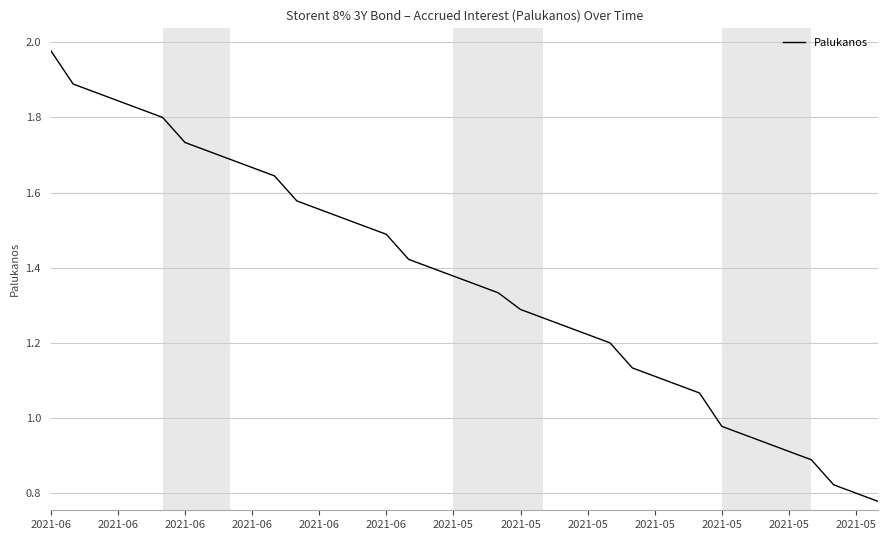

True or false: there are more than 1 points higher than both neighbors.

False